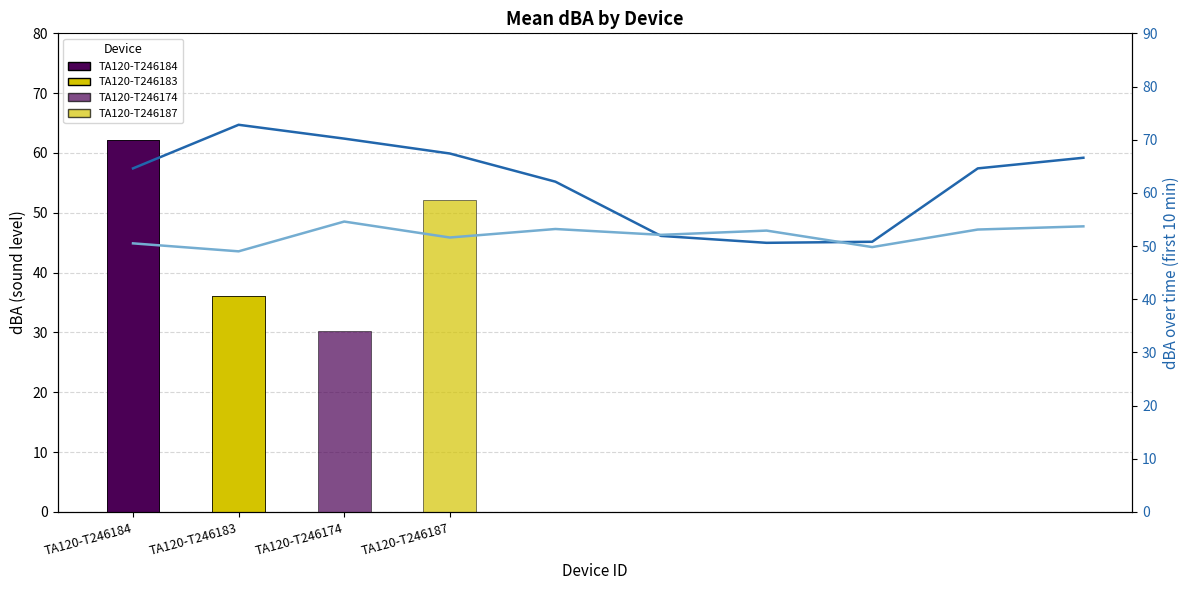

Are the bars grouped side by side (vs. stacked)?

Yes